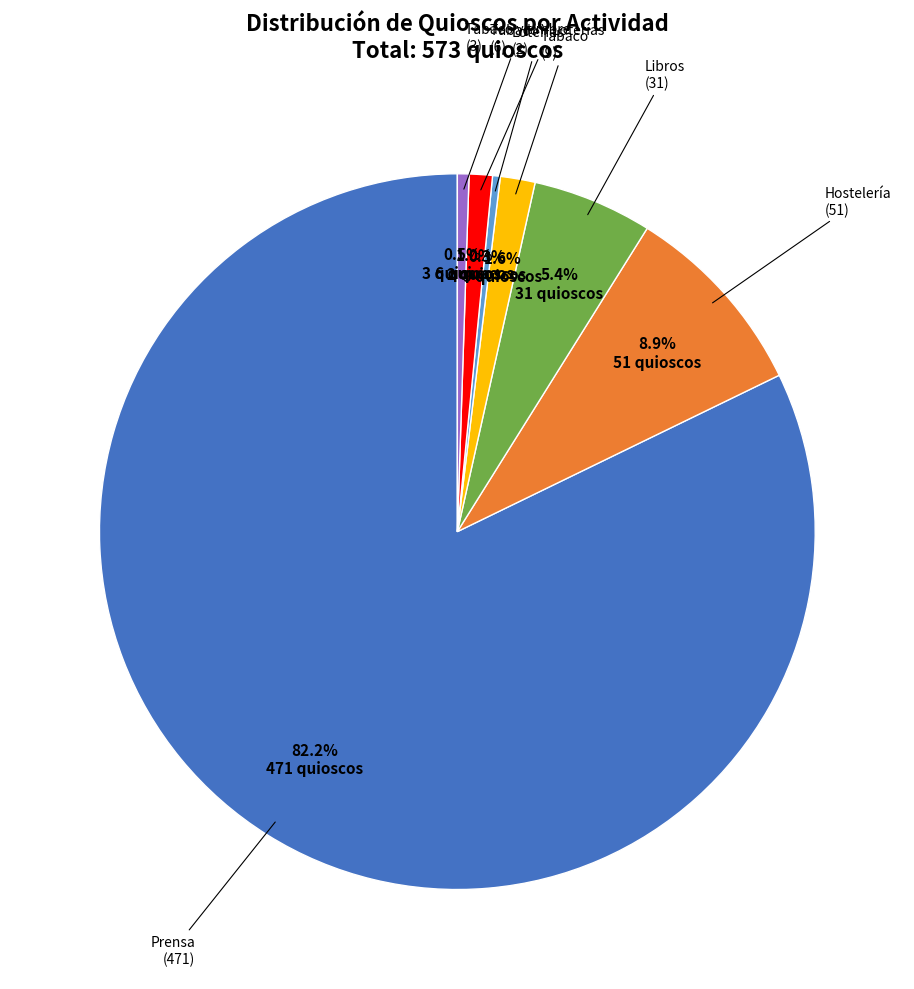

Is there any slice that represents more than half of the pie?

Yes